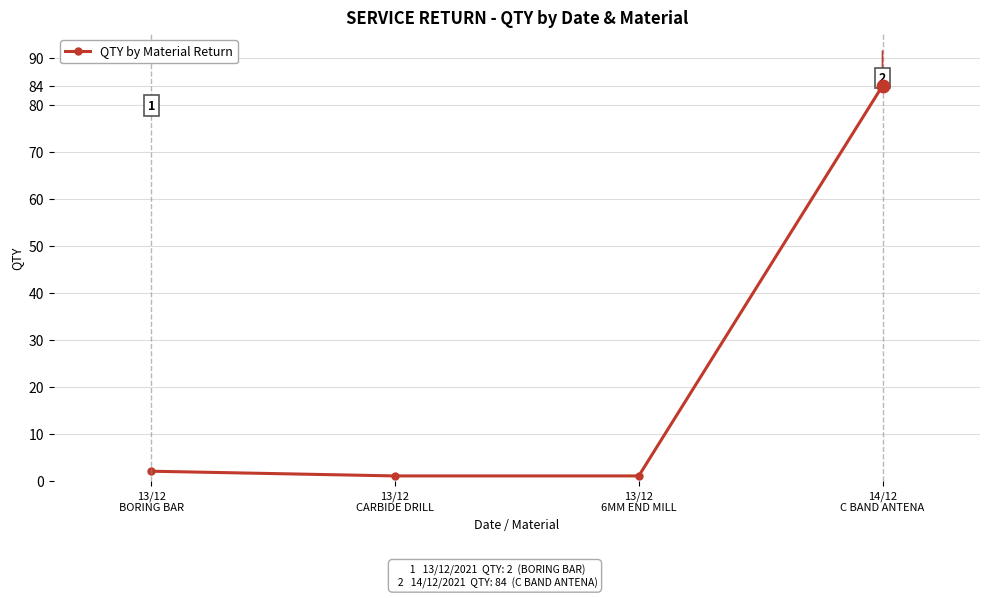

Reading left to right, list all the values displayed in this chart.

13/12
BORING BAR=2	13/12
CARBIDE DRILL=1	13/12
6MM END MILL=1	14/12
C BAND ANTENA=84